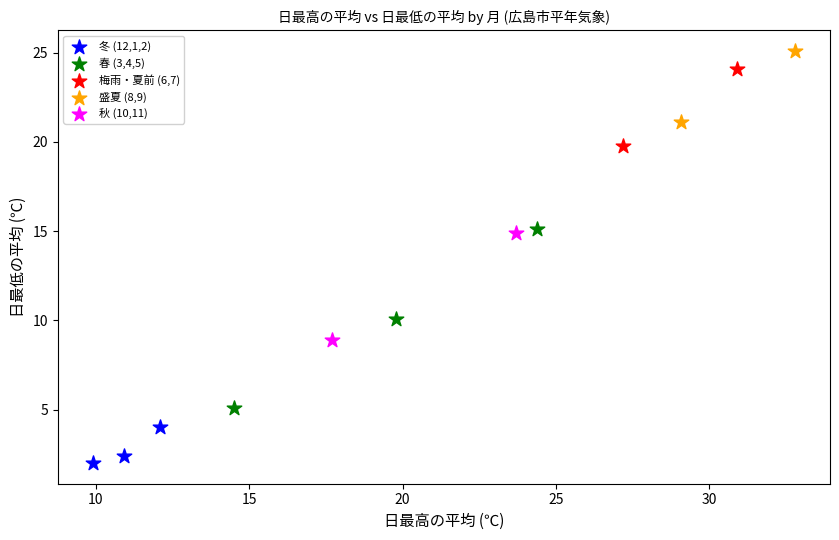

What are all the series names shown in the legend?

冬 (12,1,2), 春 (3,4,5), 梅雨・夏前 (6,7), 盛夏 (8,9), 秋 (10,11)